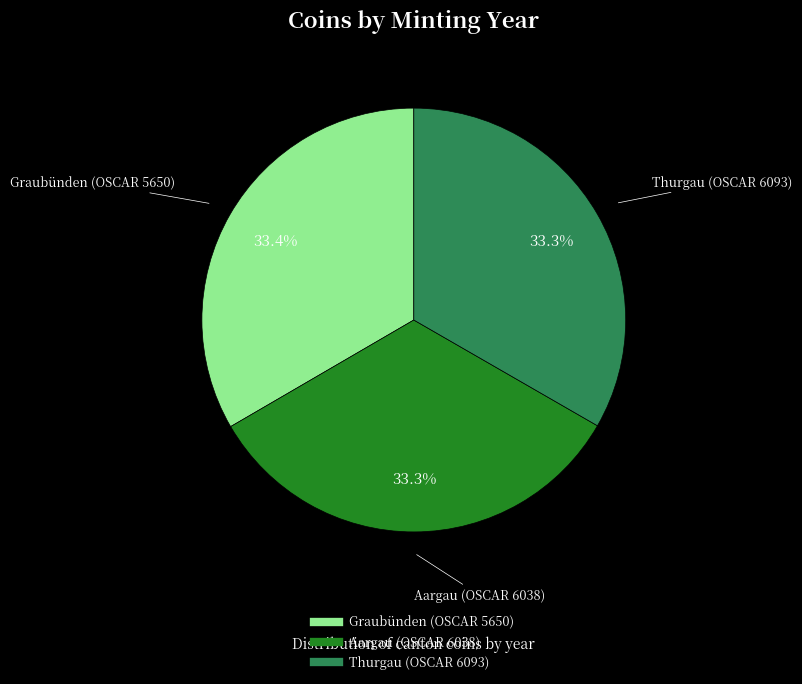

Does any single category account for the majority?

No